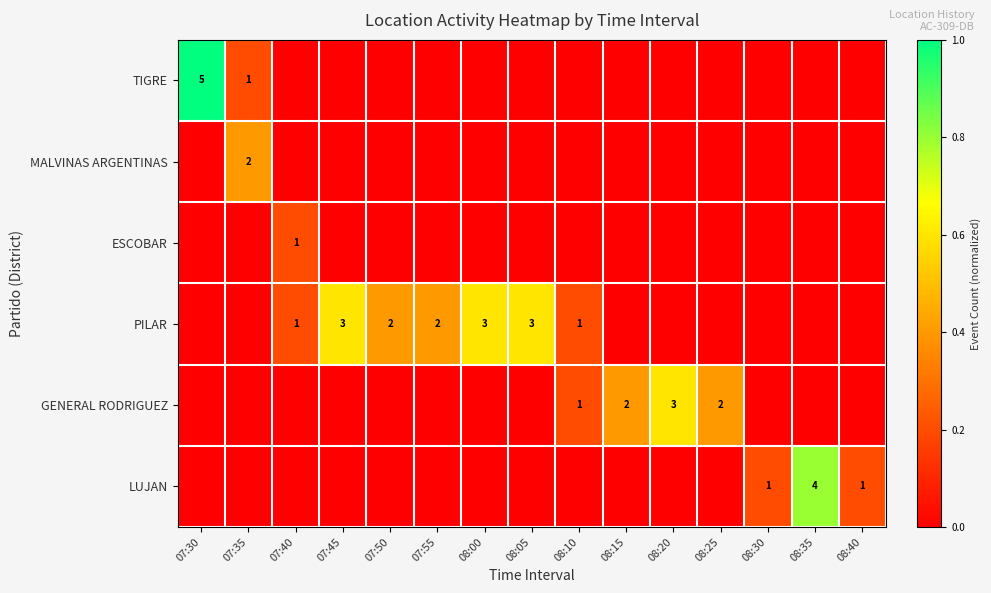

Is it true that MALVINAS ARGENTINAS equals 2 at 07:35?

True